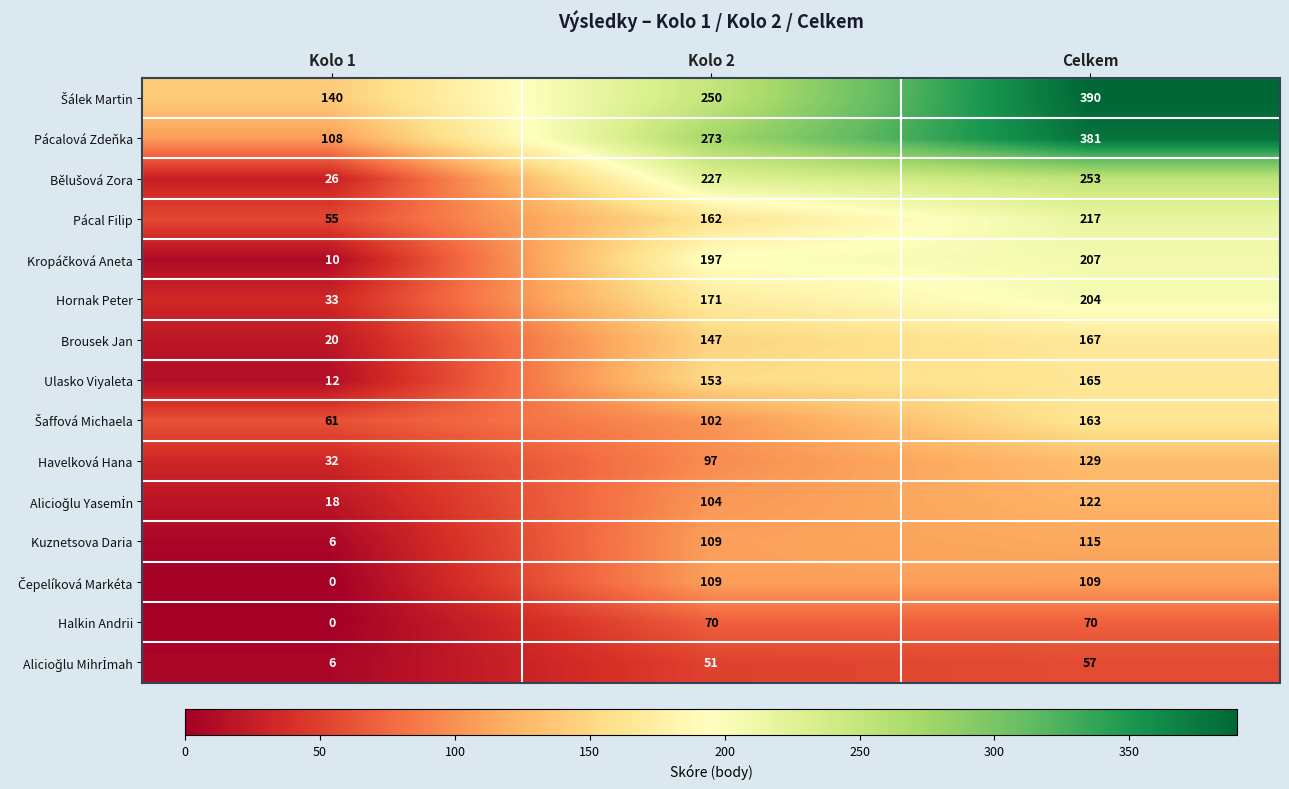

What is the difference between the maximum and minimum values in the Havelková Hana series?

97